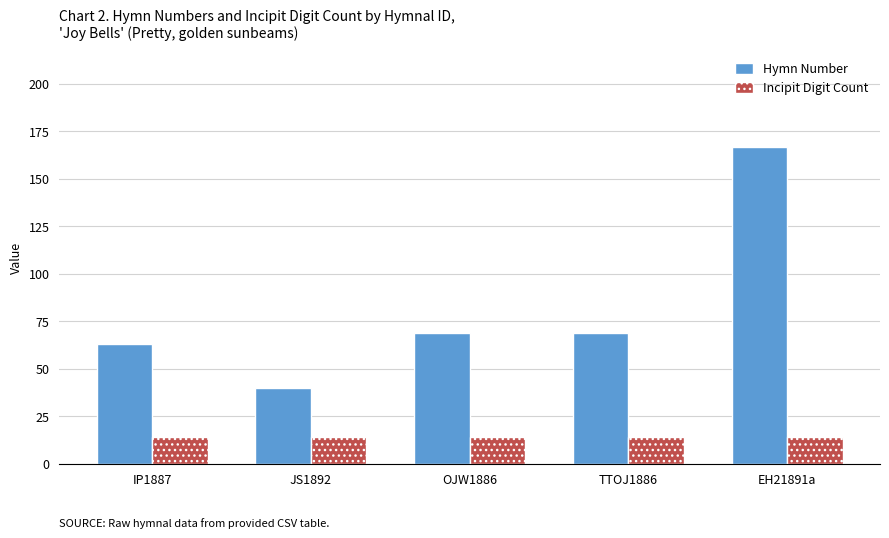

List the series in order of their peak value, highest first.

Hymn Number, Incipit Digit Count